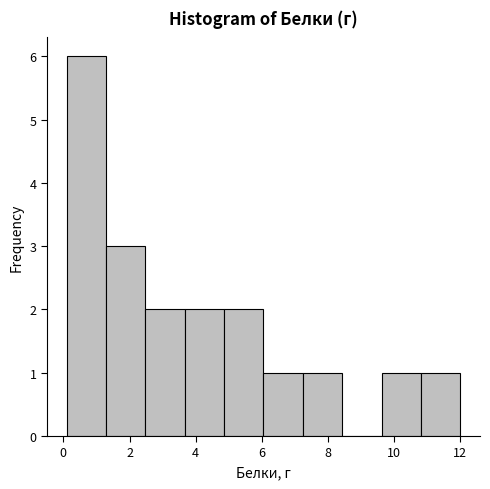

Reading left to right, list every bar in this chart as the range it spans on the x-axis followed by its height. Neither the bar edges nor the heights are printed on the chart, so give them approximately, as read against the axes.

0.2 to 1.2: 6
1.2 to 2.4: 3
2.4 to 3.6: 2
3.6 to 4.8: 2
4.8 to 6.0: 2
6.0 to 7.2: 1
7.2 to 8.4: 1
8.4 to 9.6: 0
9.6 to 10.8: 1
10.8 to 12.0: 1